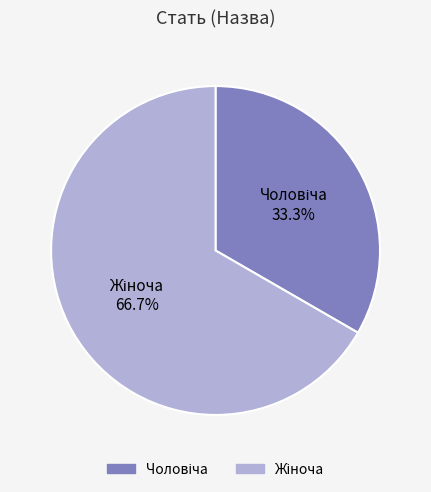

Is there any slice that represents more than half of the pie?

Yes